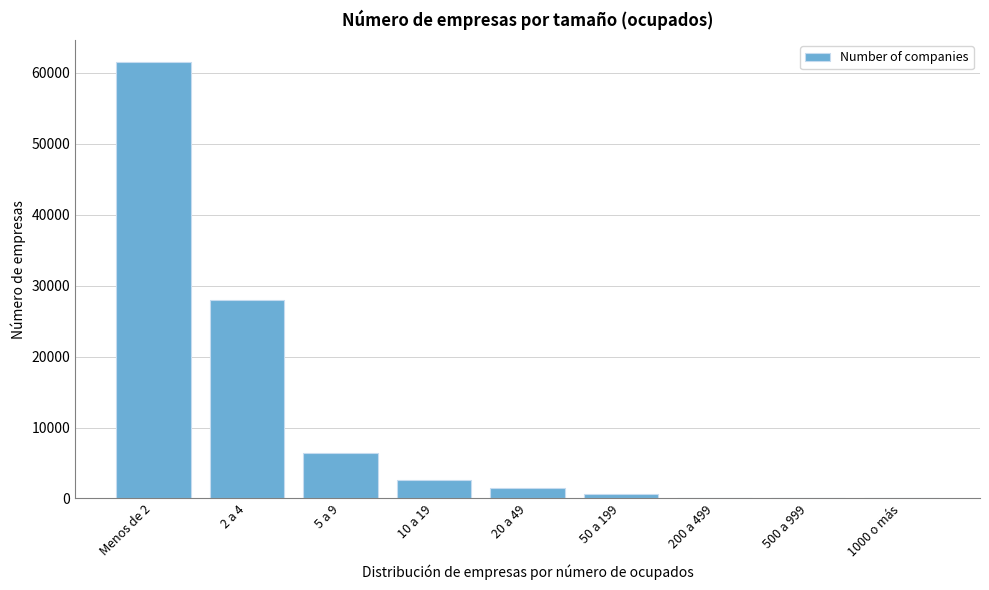

Is it true that the value at 20 a 49 is 1484?

True